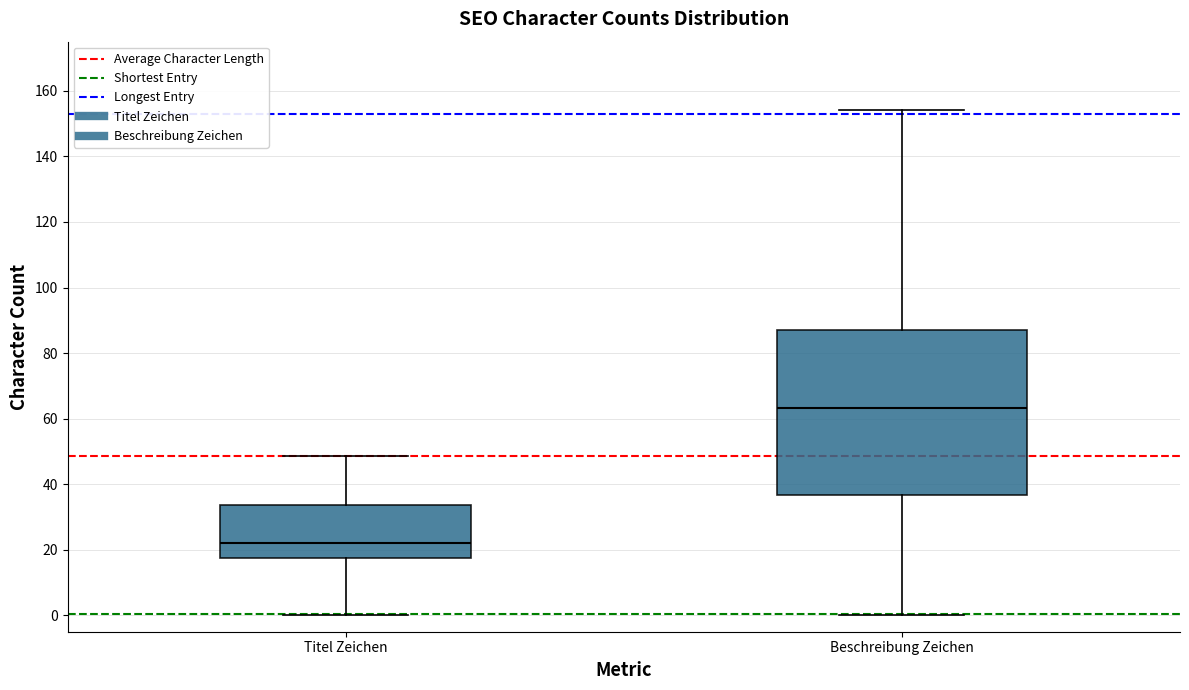

Where does the upper whisker of the box for Beschreibung Zeichen end on the y-axis? The values are not printed on the chart, so give them approximately, as read against the axis.

154